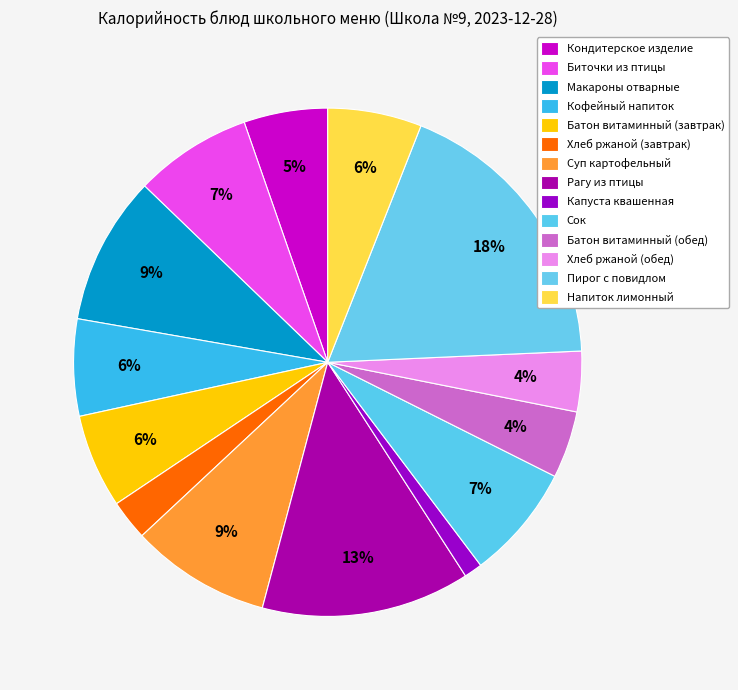

Count the number of slices in the pie.

14